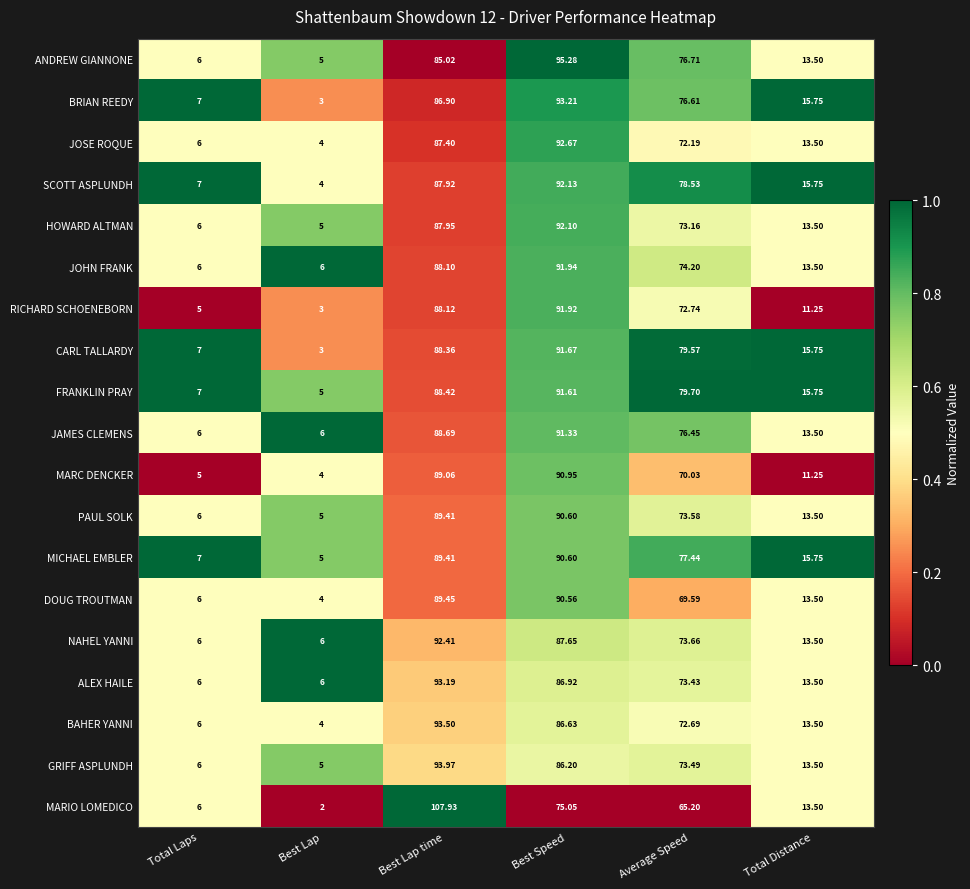

Rank the categories by ANDREW GIANNONE value from highest to lowest.

Best Speed, Best Lap time, Average Speed, Total Distance, Total Laps, Best Lap